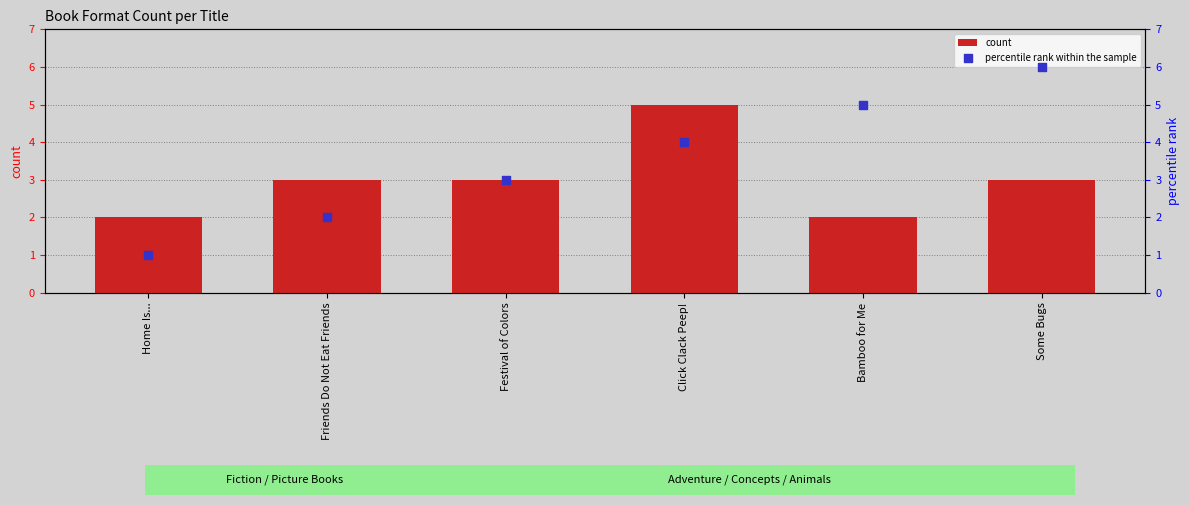

At which category is the sum across all series the highest?

Click Clack Peep!